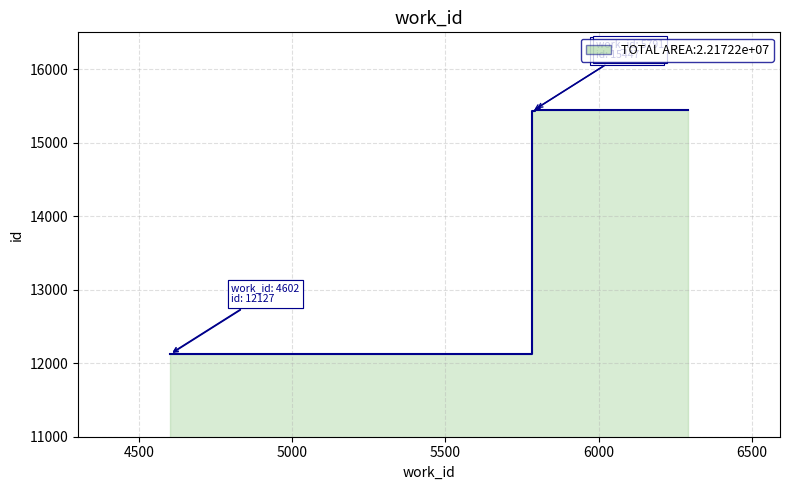

What is the change in value from 4602 to 5782?

+3309